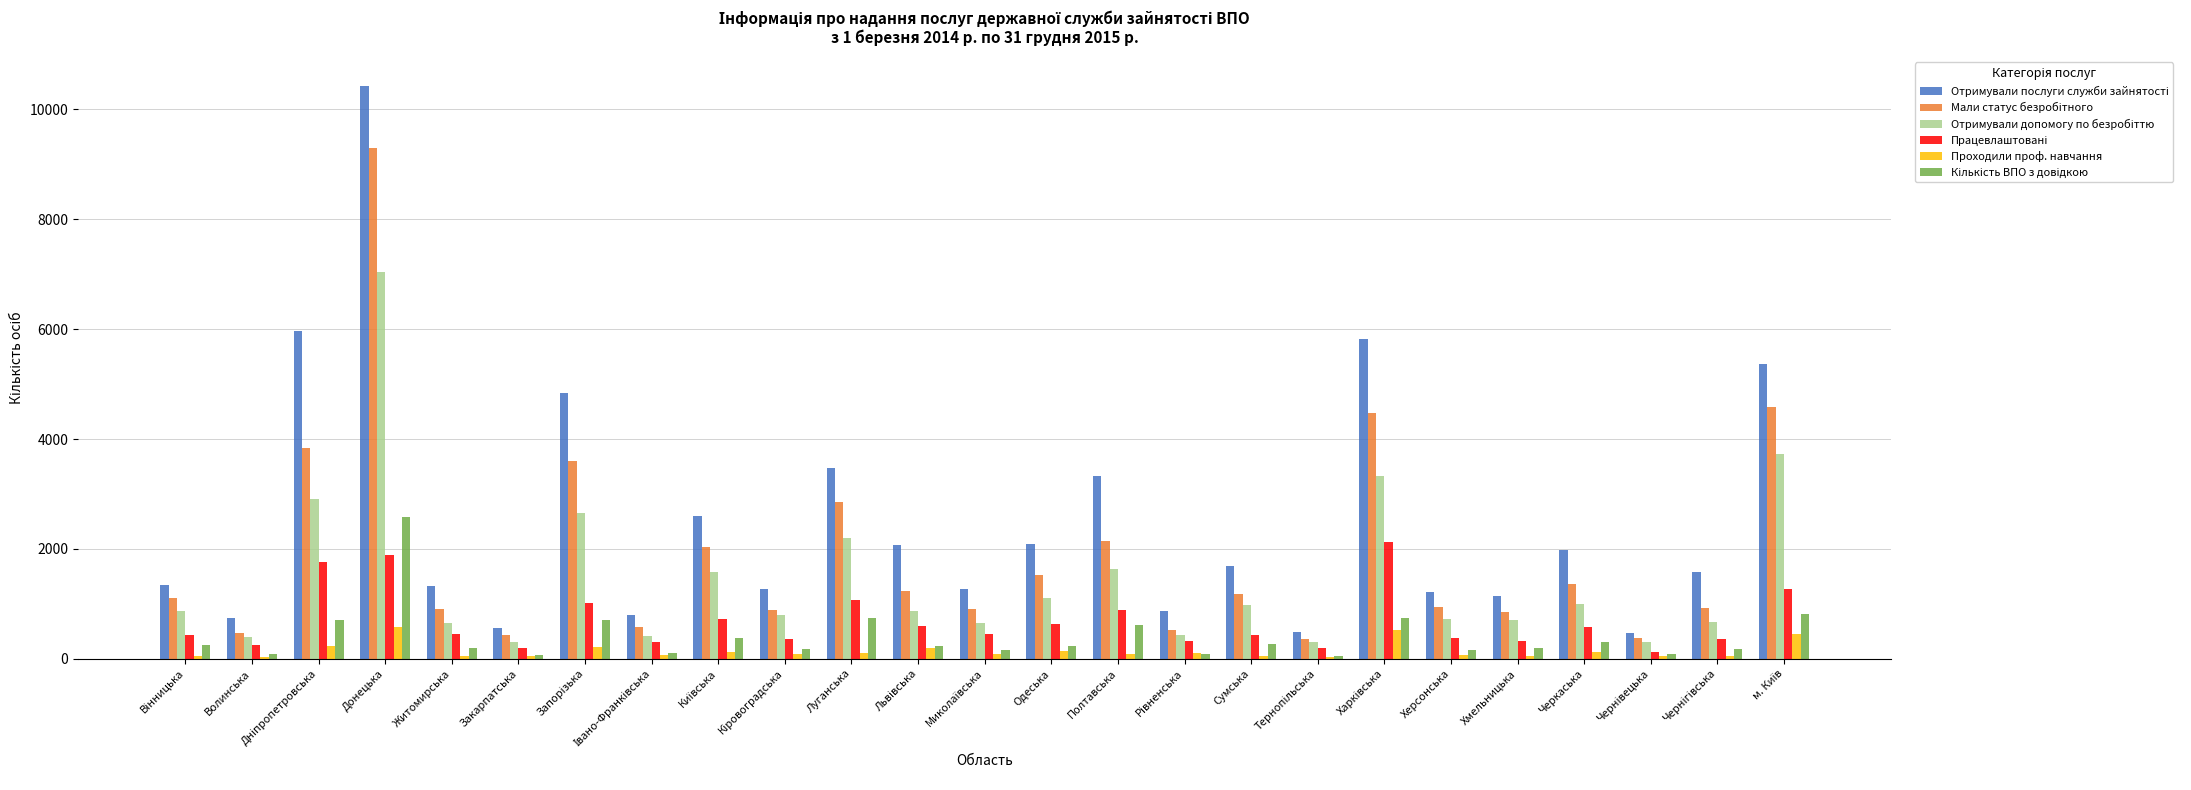

What is the greatest value displayed?

10432